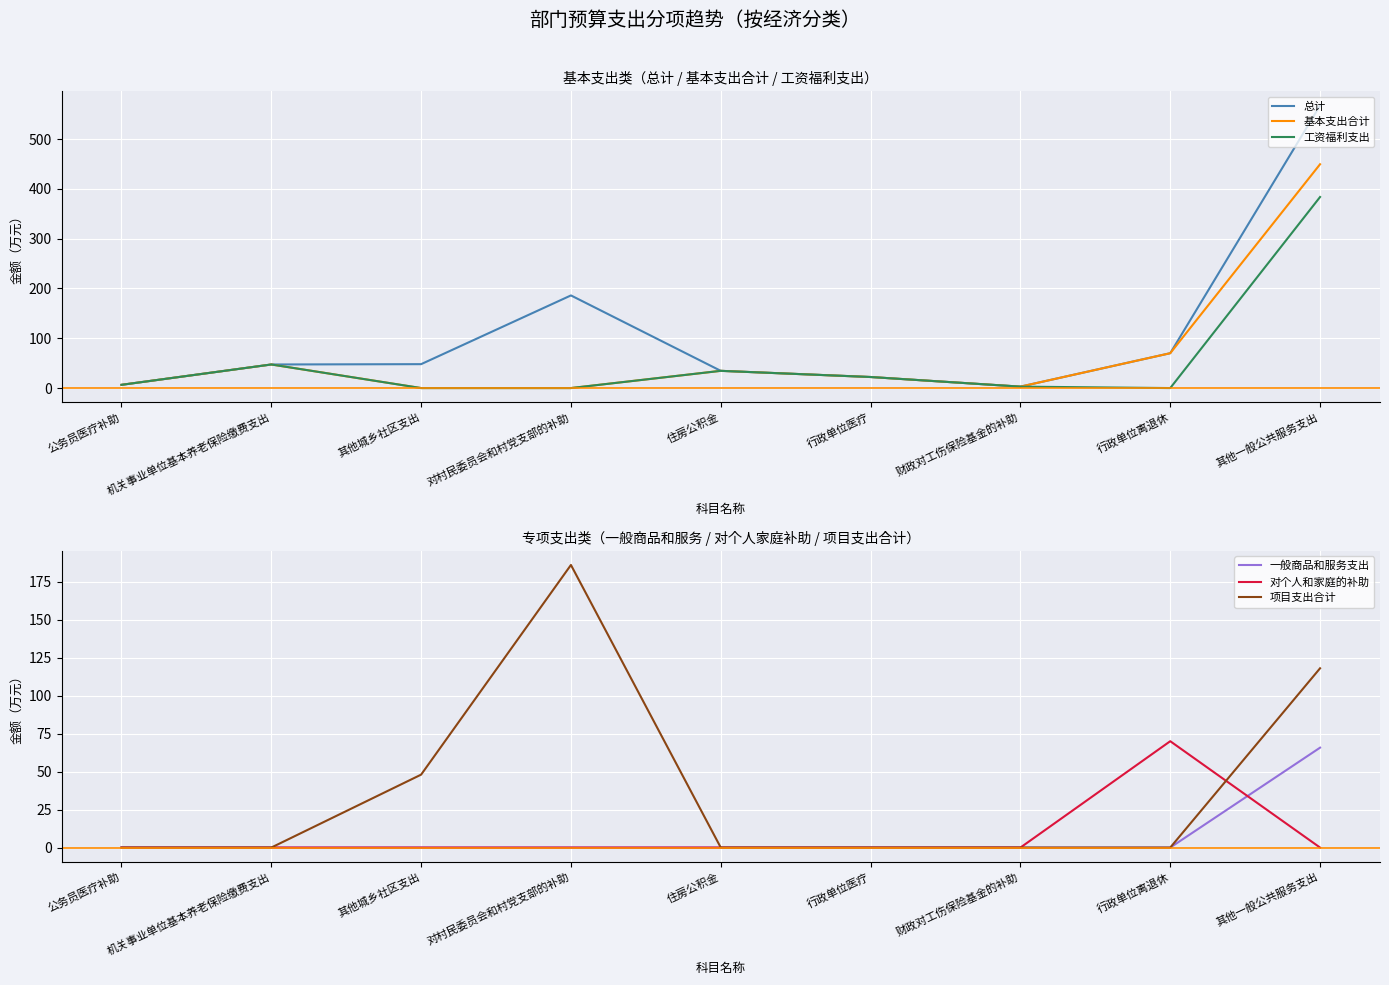

What are all the series names shown in the legend?

总计, 基本支出合计, 工资福利支出, 一般商品和服务支出, 对个人和家庭的补助, 项目支出合计